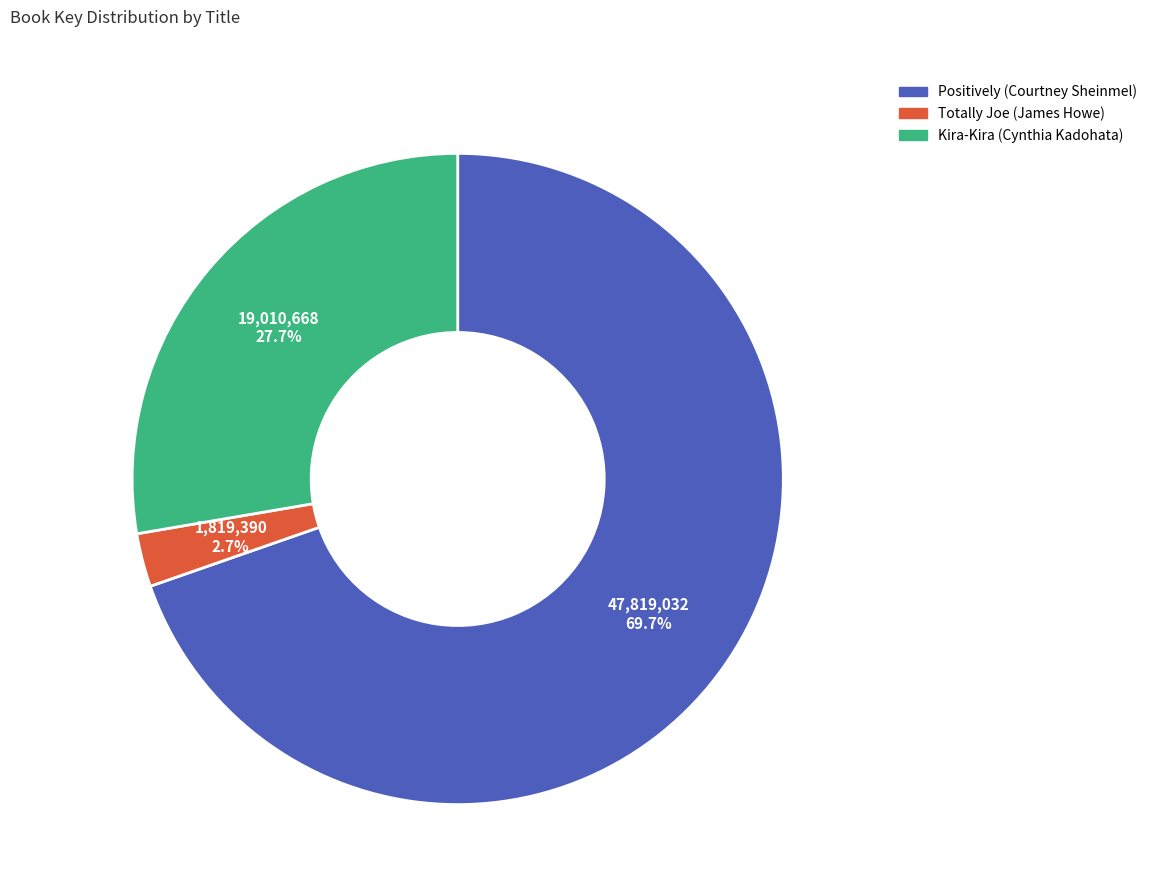

Is it true that Positively (Courtney Sheinmel) is 57% of the pie?

False